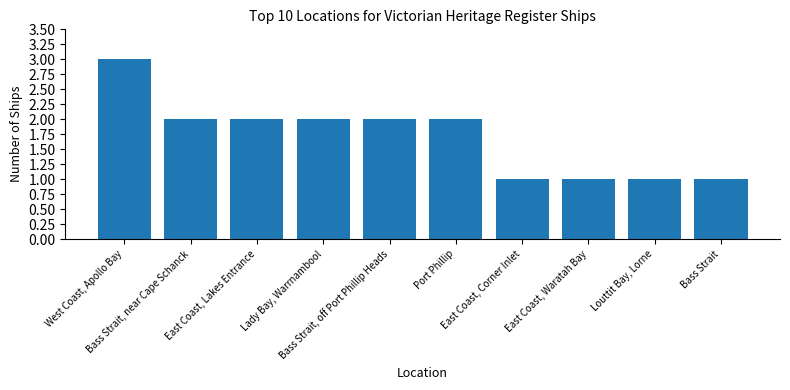

What is the sum of all values?

17